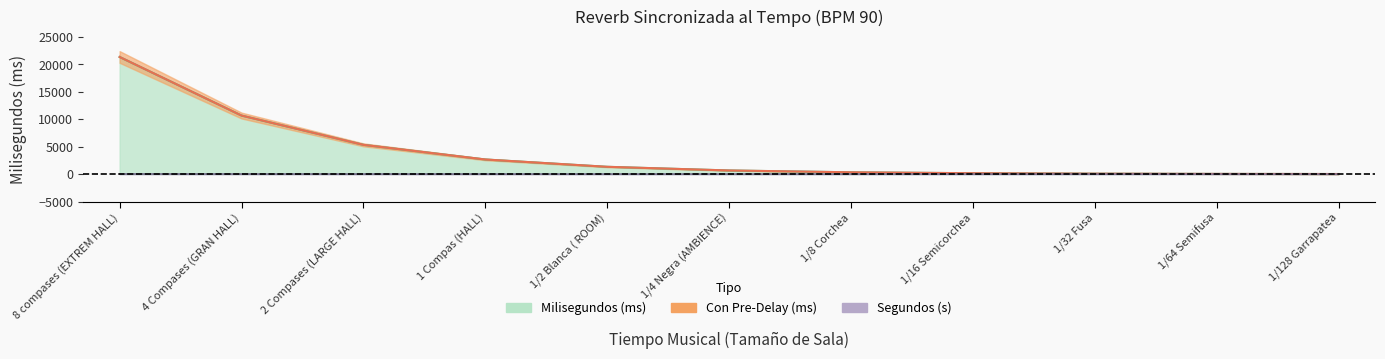

At 1/128 Garrapatea, list the series in order from largest to smallest.

Milisegundos (ms), Con Pre-Delay (ms), Segundos (s)